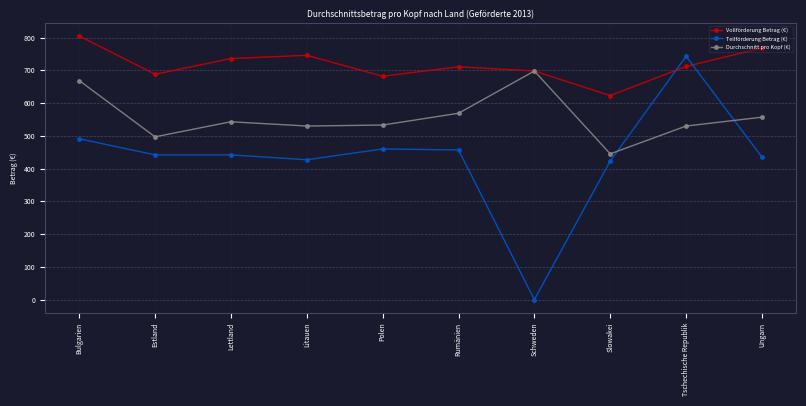

The Teilförderung Betrag (€) series shows 229 at Ungarn. True or false?

False